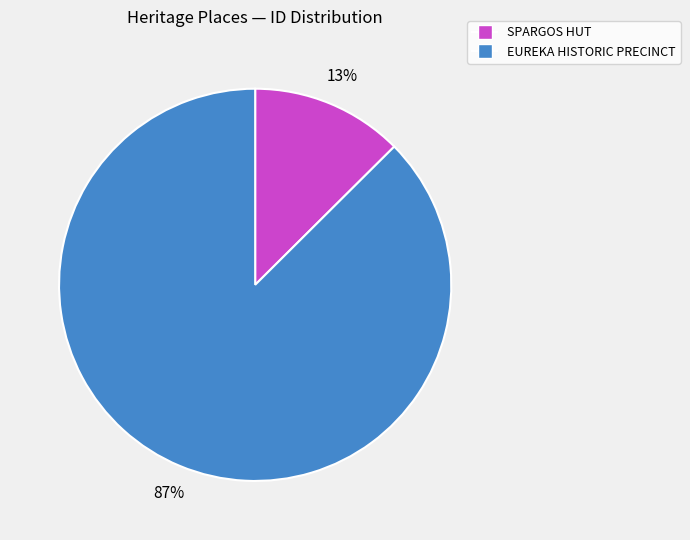

Do SPARGOS HUT and EUREKA HISTORIC PRECINCT together represent more than half of the pie?

Yes